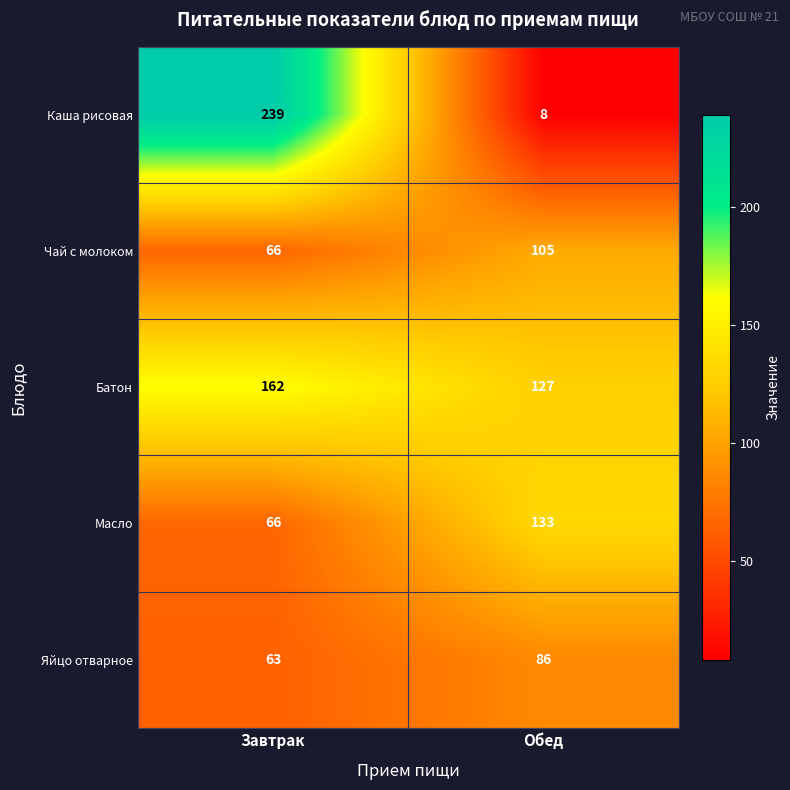

Rank the series by their average value, from lowest to highest.

Яйцо отварное, Чай с молоком, Масло, Каша рисовая, Батон